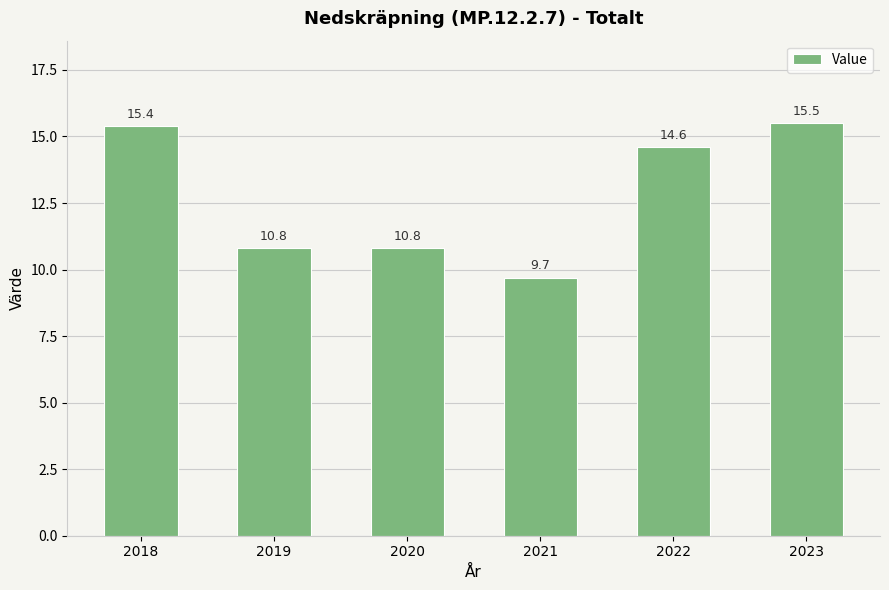

Which has a higher value, 2018 or 2023?

2023